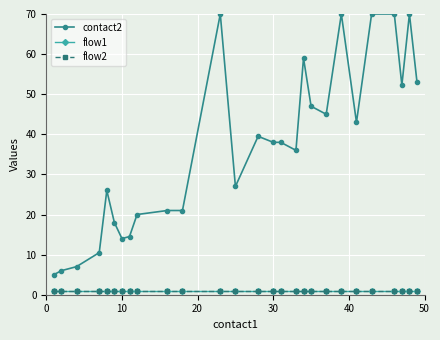

Is this an area chart (filled region under the line)?

No